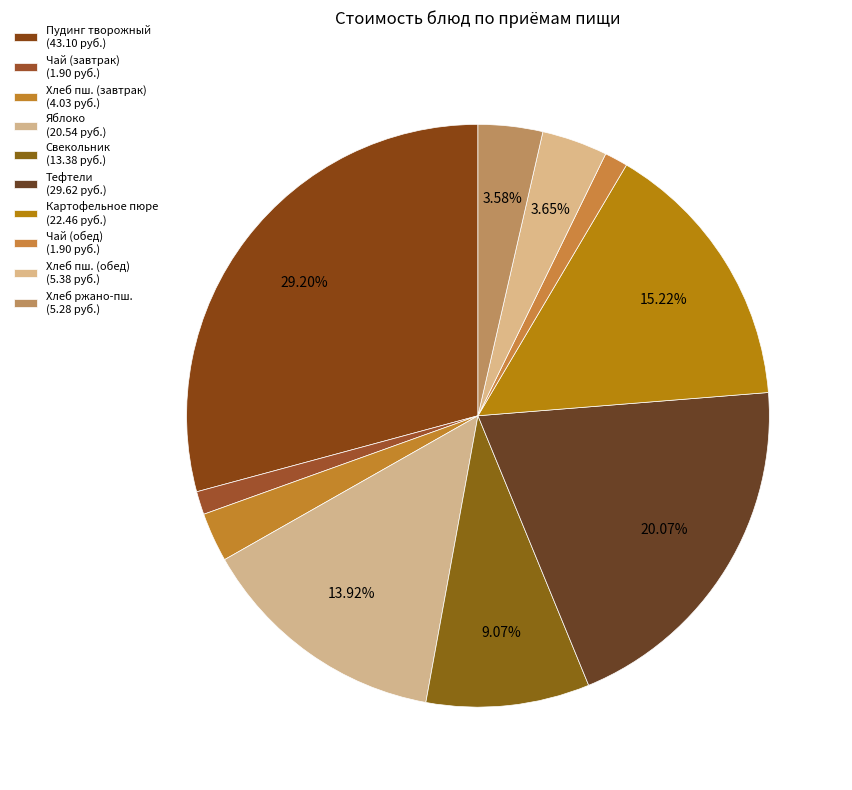

Count the number of slices in the pie.

10